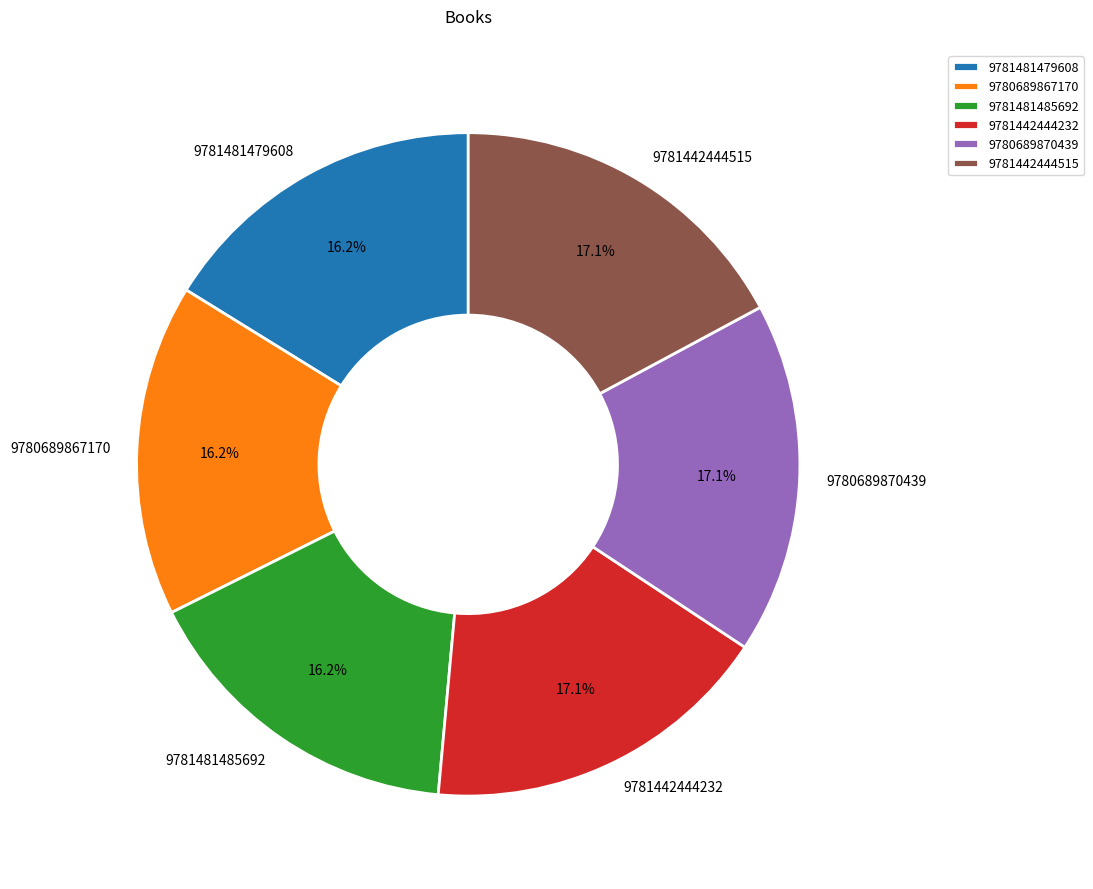

To the nearest percent, what percentage of the pie is 9780689870439?

17%